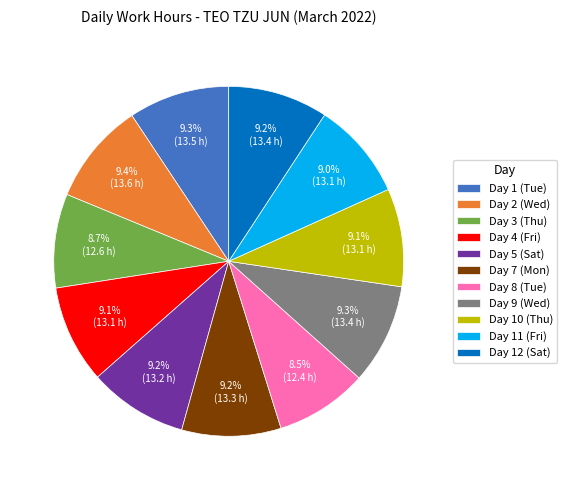

Approximately how many times larger is the value at Day 2 (Wed) compared to Day 11 (Fri)?

1.0